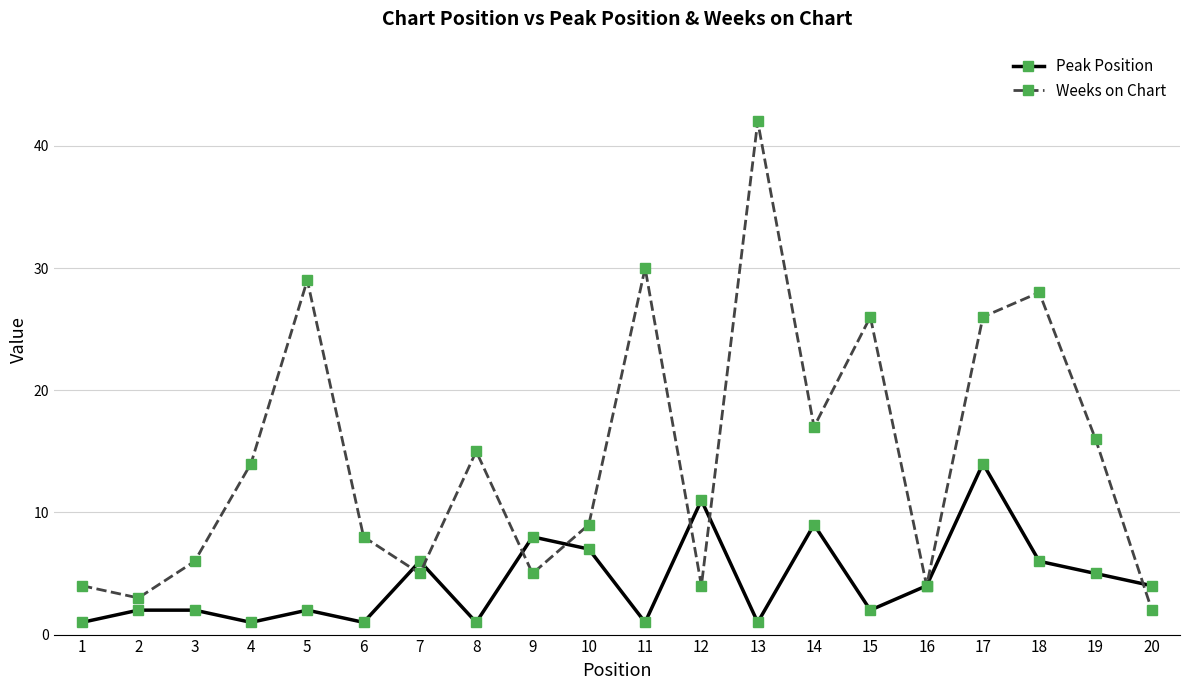

Rank the series by their average value, from lowest to highest.

Peak Position, Weeks on Chart